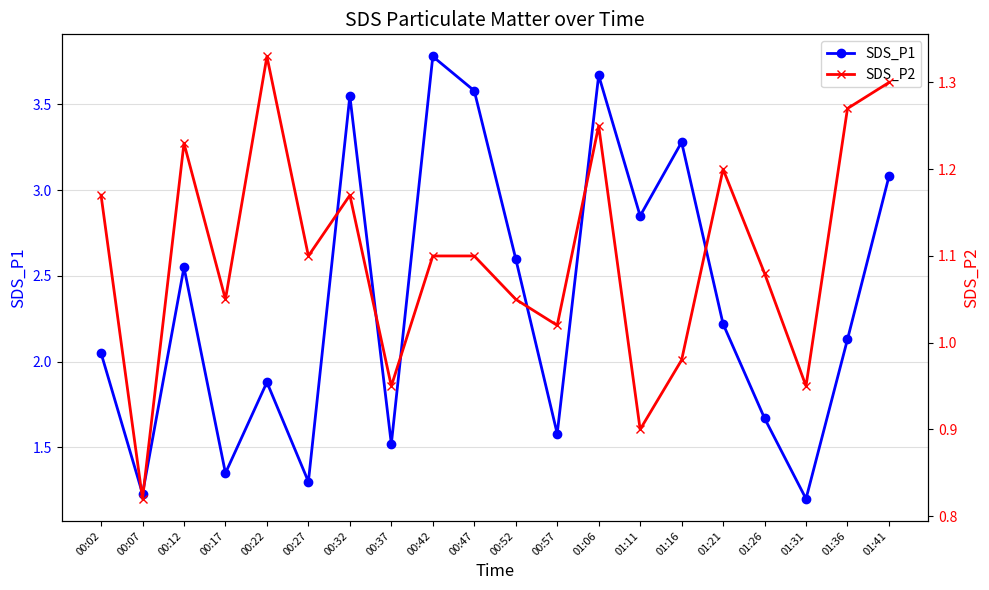

What position from the right is 00:37?

13